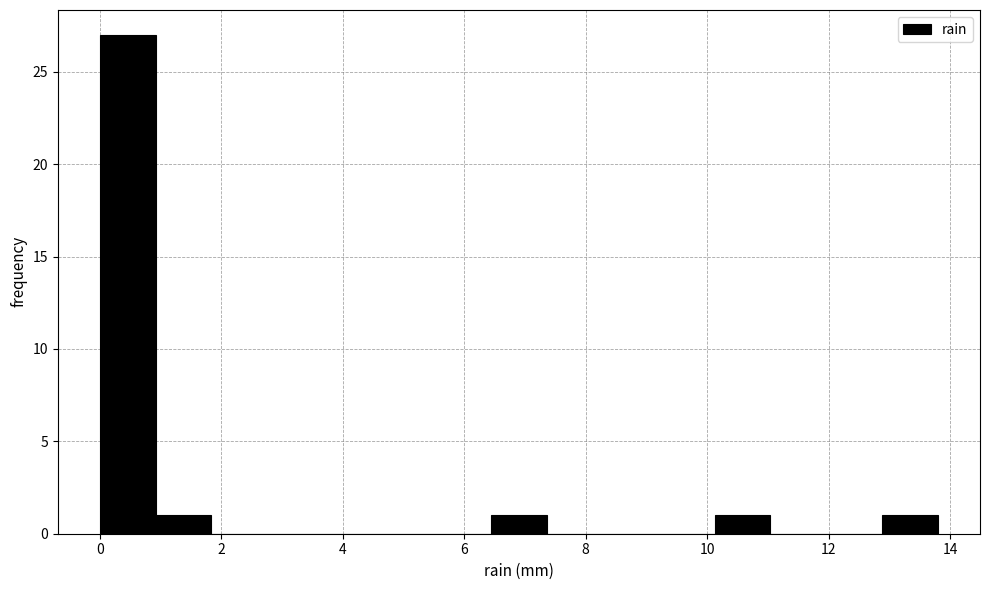

Reading left to right, transcribe this chart: for each bar, give the range it covers on the x-axis and its height. Neither the bar edges nor the heights are printed on the chart, so give them approximately, as read against the axes.

0.00 to 0.92: 27
0.92 to 1.84: 1
1.84 to 2.76: 0
2.76 to 3.68: 0
3.68 to 4.60: 0
4.60 to 5.52: 0
5.52 to 6.44: 0
6.44 to 7.36: 1
7.36 to 8.28: 0
8.28 to 9.20: 0
9.20 to 10.12: 0
10.12 to 11.04: 1
11.04 to 11.96: 0
11.96 to 12.88: 0
12.88 to 13.80: 1